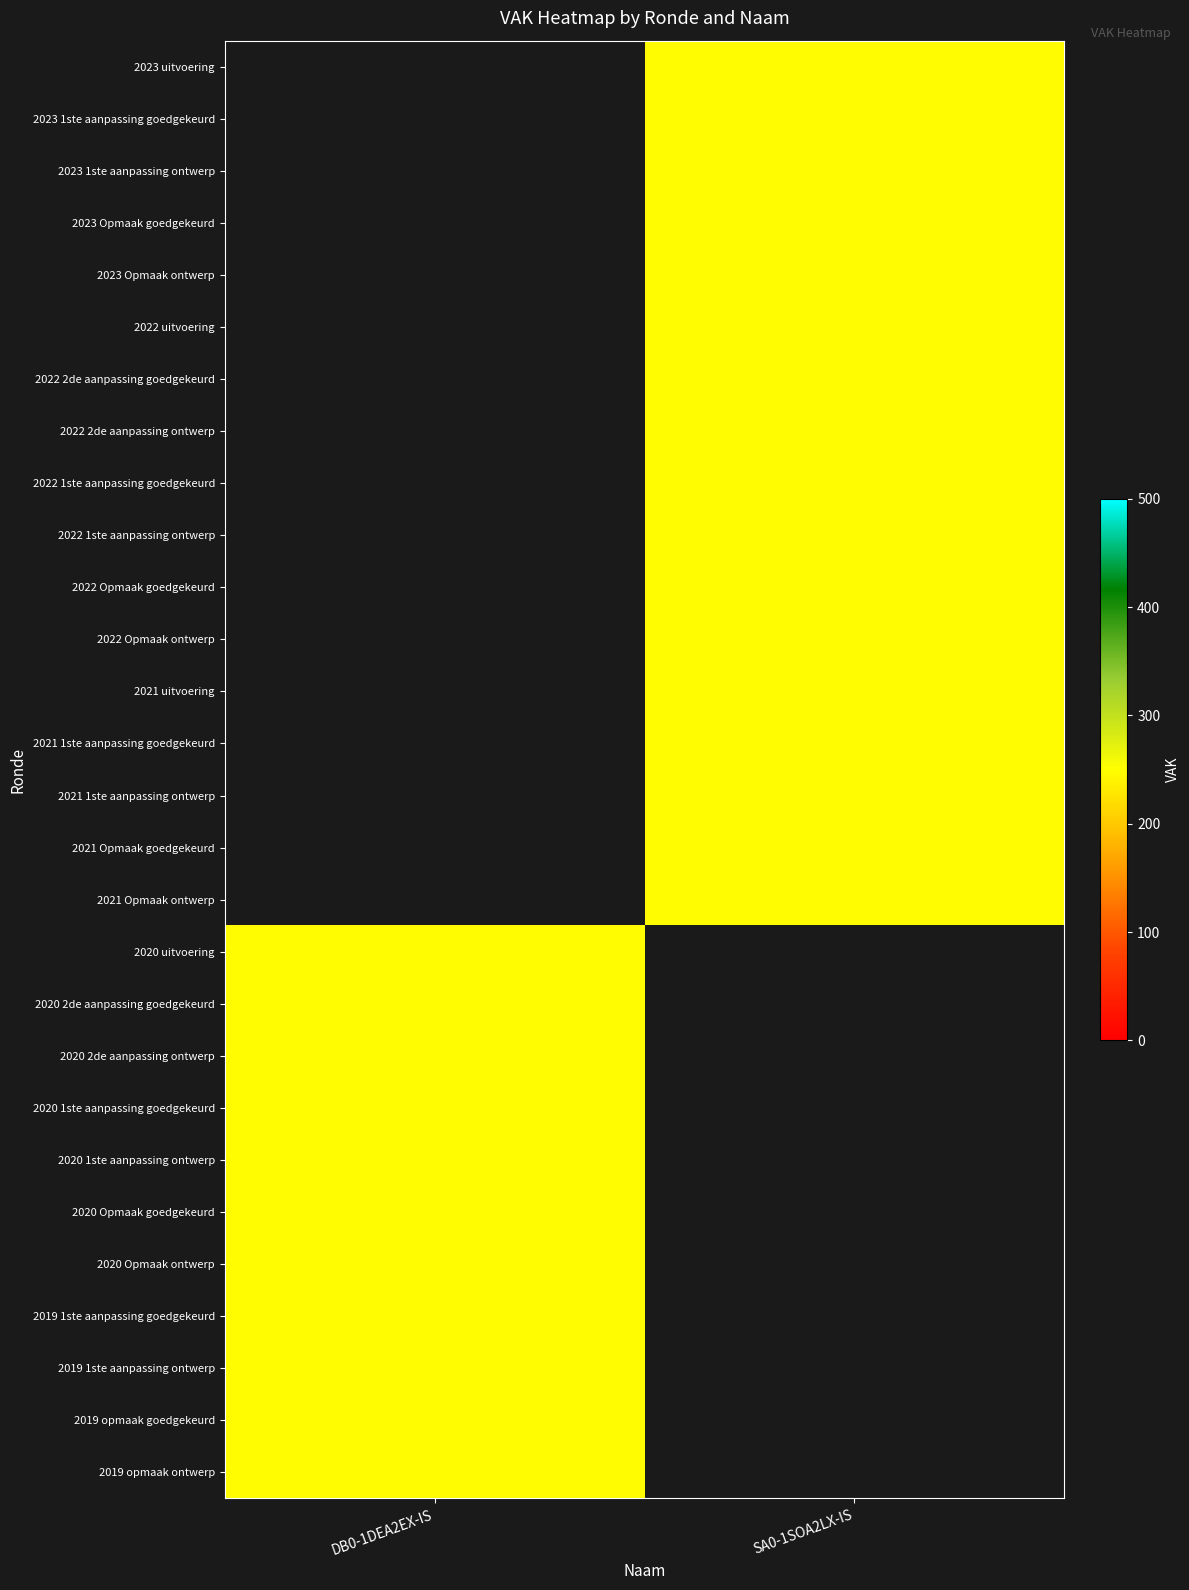

At SA0-1SOA2LX-IS, list the series in order from smallest to largest.

2023 uitvoering, 2023 1ste aanpassing goedgekeurd, 2023 1ste aanpassing ontwerp, 2023 Opmaak goedgekeurd, 2023 Opmaak ontwerp, 2022 uitvoering, 2022 2de aanpassing goedgekeurd, 2022 2de aanpassing ontwerp, 2022 1ste aanpassing goedgekeurd, 2022 1ste aanpassing ontwerp, 2022 Opmaak goedgekeurd, 2022 Opmaak ontwerp, 2021 uitvoering, 2021 1ste aanpassing goedgekeurd, 2021 1ste aanpassing ontwerp, 2021 Opmaak goedgekeurd, 2021 Opmaak ontwerp, 2020 uitvoering, 2020 2de aanpassing goedgekeurd, 2020 2de aanpassing ontwerp, 2020 1ste aanpassing goedgekeurd, 2020 1ste aanpassing ontwerp, 2020 Opmaak goedgekeurd, 2020 Opmaak ontwerp, 2019 1ste aanpassing goedgekeurd, 2019 1ste aanpassing ontwerp, 2019 opmaak goedgekeurd, 2019 opmaak ontwerp